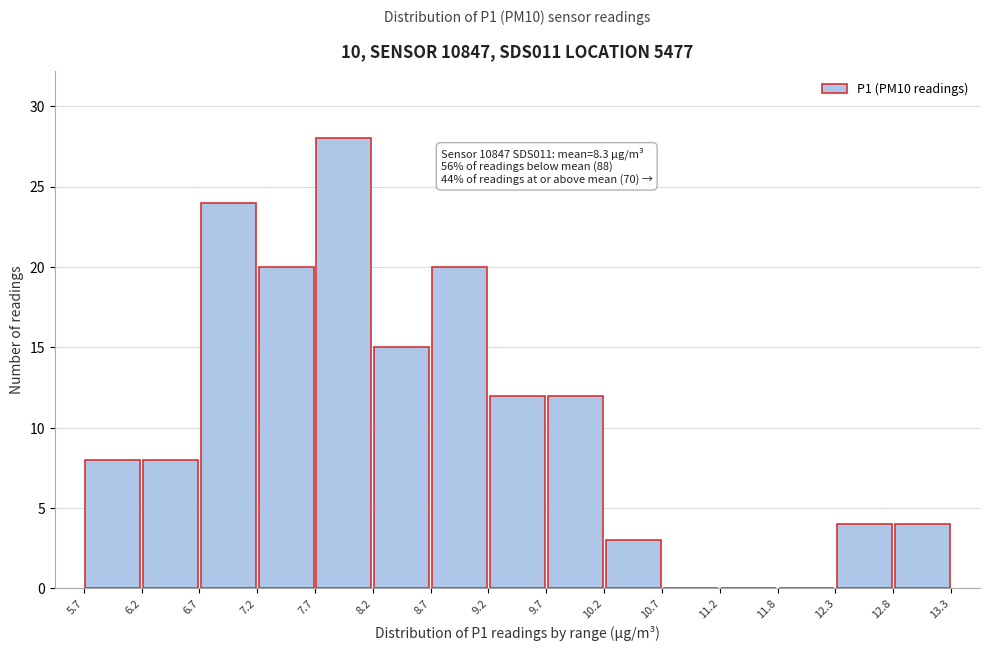

Over which range of the x-axis is the bar tallest?

7.7 to 8.2